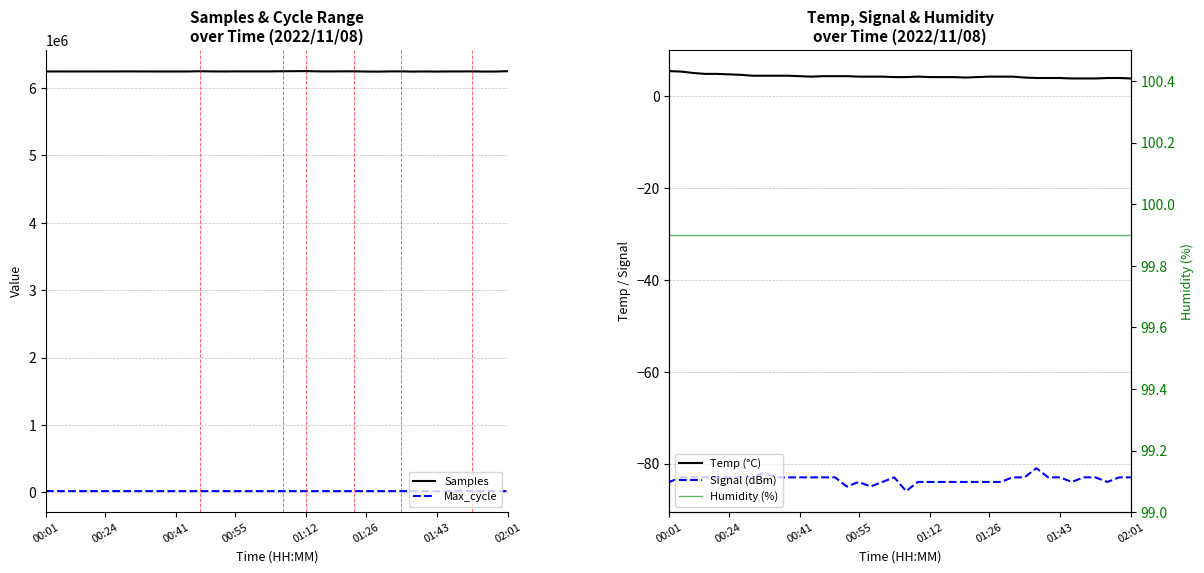

How many interior local valleys does the Temp (°C) series have?

2